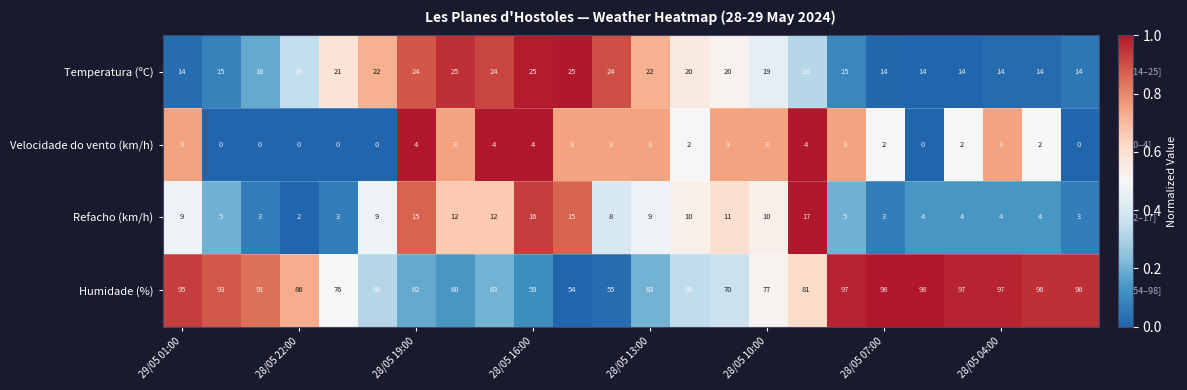

What is the difference between the maximum and second lowest values in the Refacho (km/h) series?

14